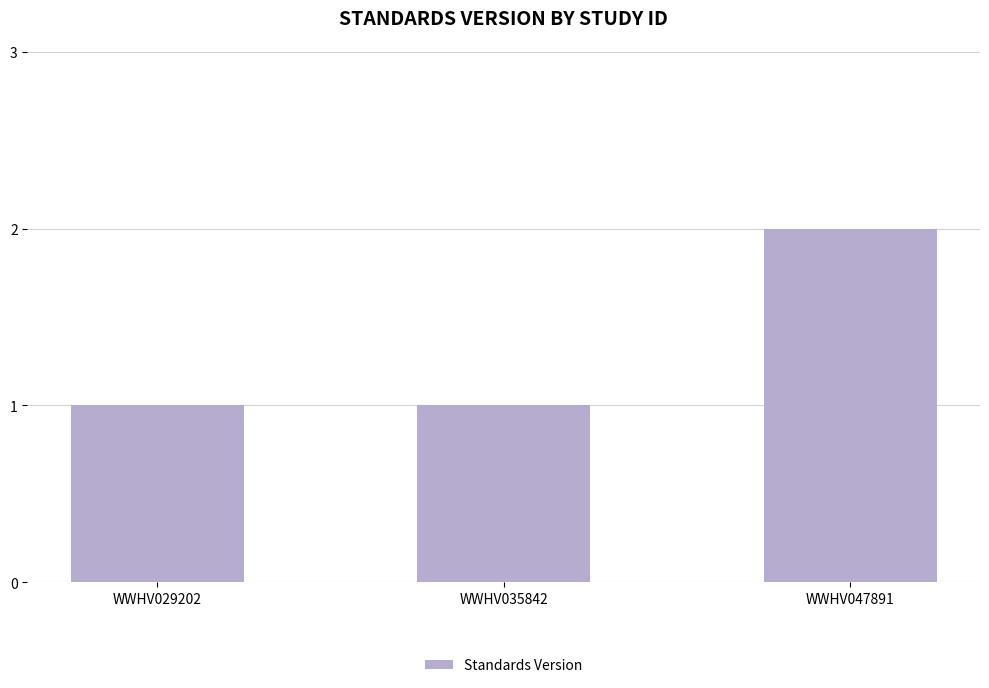

What is the sum of all values?

4